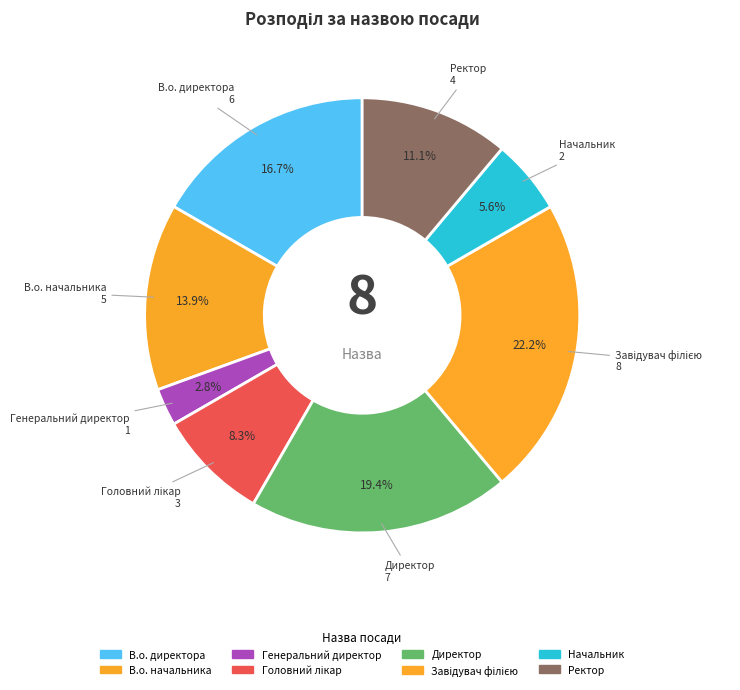

Count the number of slices in the pie.

8